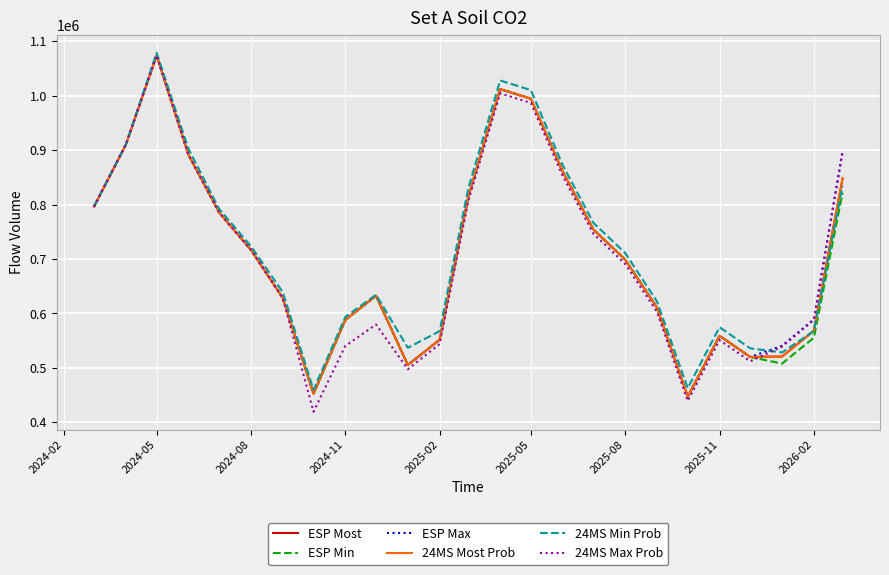

What is the maximum value shown in the chart?

1078754.0